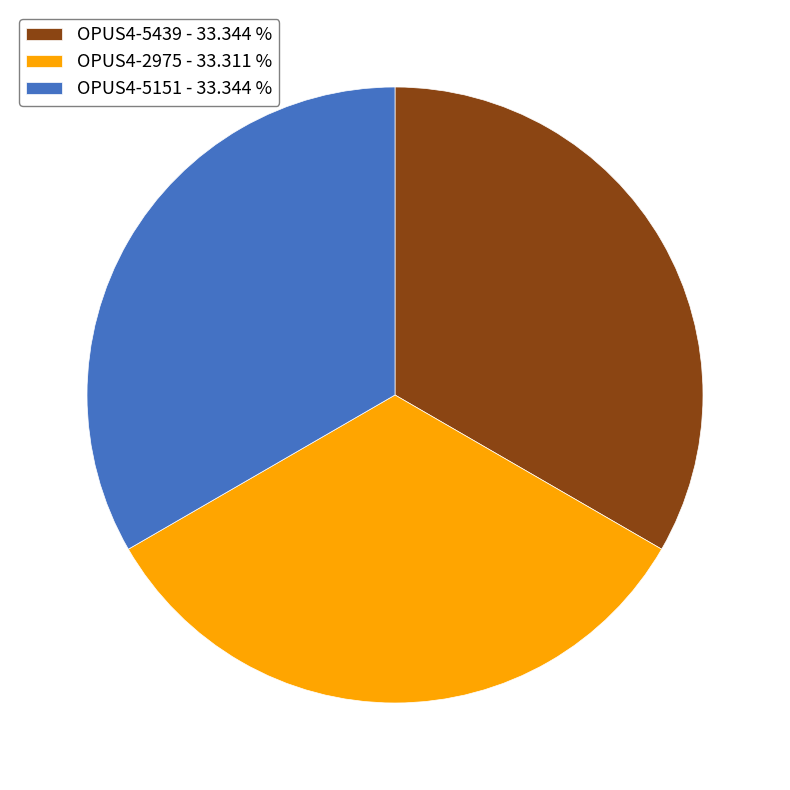

Is there a majority slice in this chart?

No